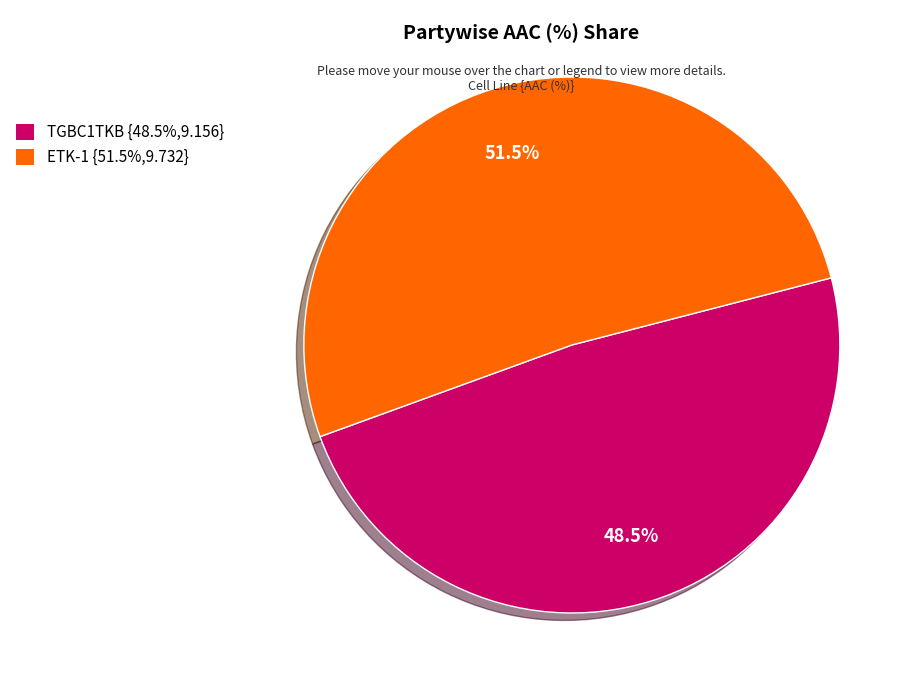

What is the largest slice in the pie chart?

ETK-1